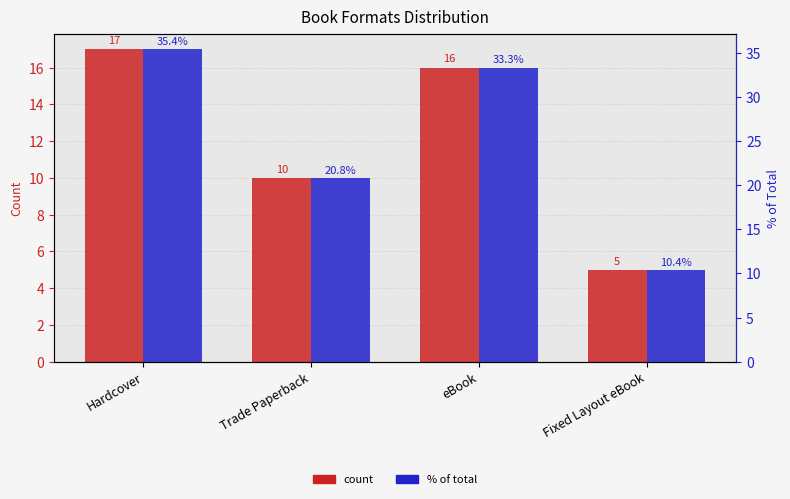

Reading right to left, extract all data points from this chart.

count: 5.0	16.0	10.0	17.0
% of total: 10.4	33.3	20.8	35.4